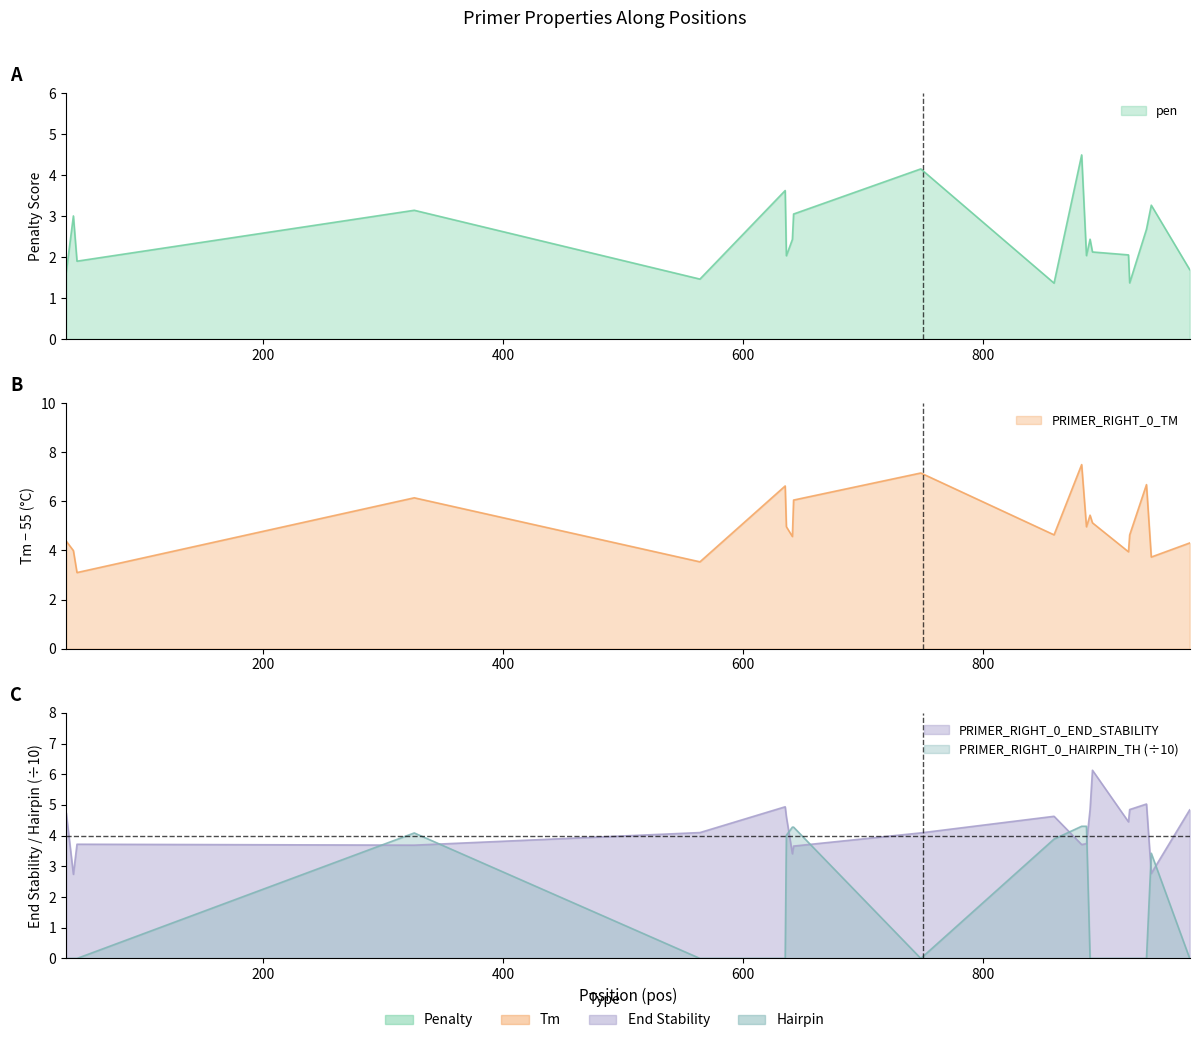

At which category is the sum across all series the highest?

882